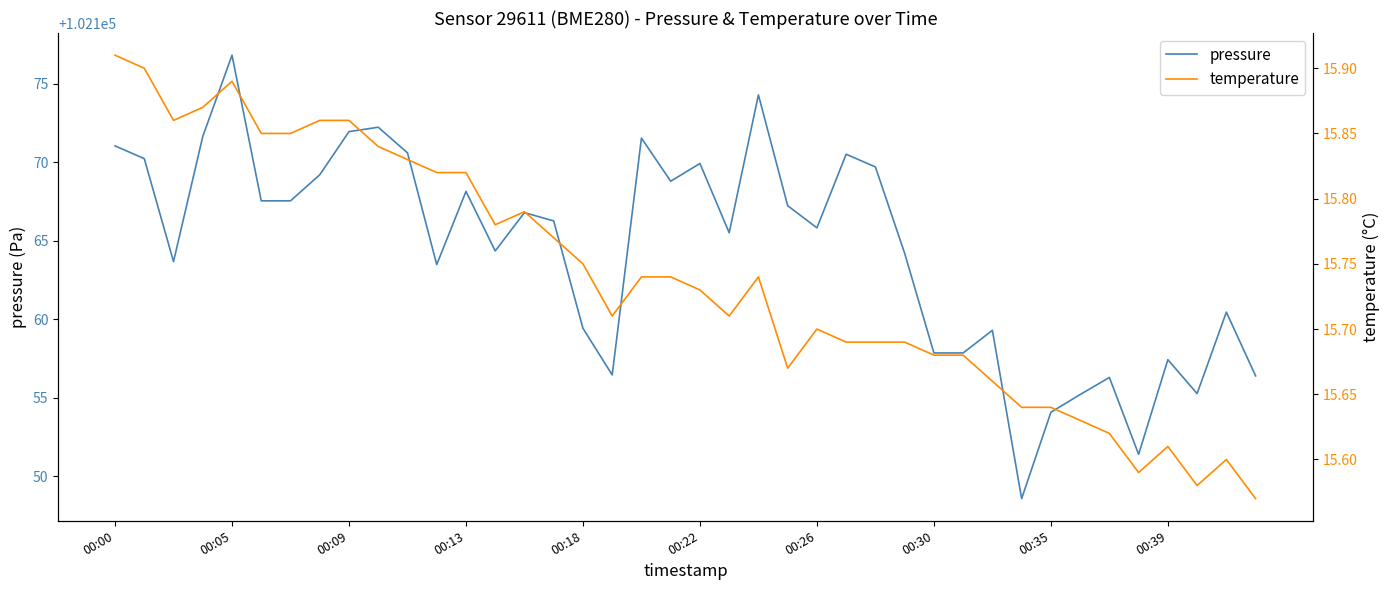

Reading left to right, list all the values displayed in this chart.

pressure: 102171.0	102170.2	102163.7	102171.6	102176.8	102167.5	102167.5	102169.2	102171.9	102172.2	102170.6	102163.5	102168.1	102164.3	102166.8	102166.2	102159.4	102156.4	102171.5	102168.8	102169.9	102165.5	102174.3	102167.2	102165.8	102170.5	102169.7	102164.2	102157.8	102157.8	102159.3	102148.6	102154.1	102155.2	102156.3	102151.4	102157.4	102155.2	102160.4	102156.4
temperature: 15.9	15.9	15.9	15.9	15.9	15.8	15.8	15.9	15.9	15.8	15.8	15.8	15.8	15.8	15.8	15.8	15.8	15.7	15.7	15.7	15.7	15.7	15.7	15.7	15.7	15.7	15.7	15.7	15.7	15.7	15.7	15.6	15.6	15.6	15.6	15.6	15.6	15.6	15.6	15.6